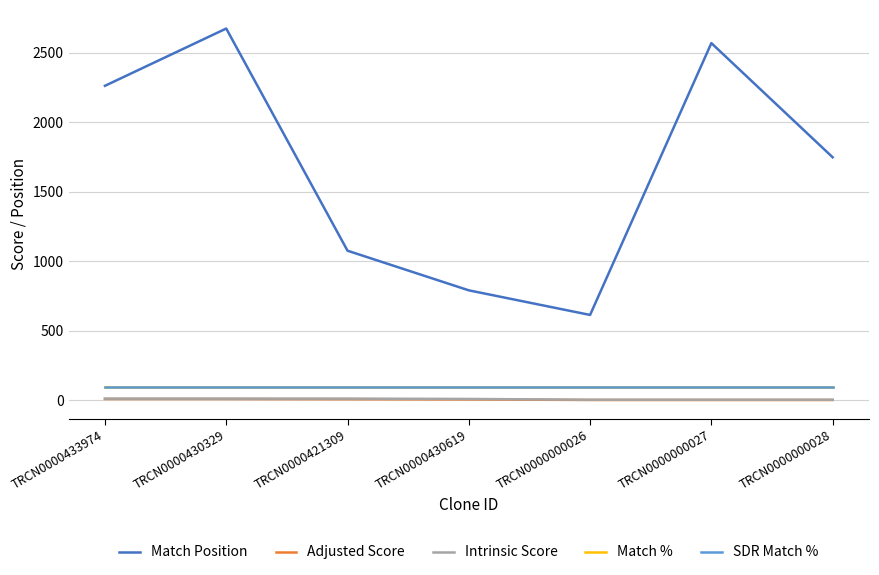

Does the chart display data point markers on the line(s)?

No